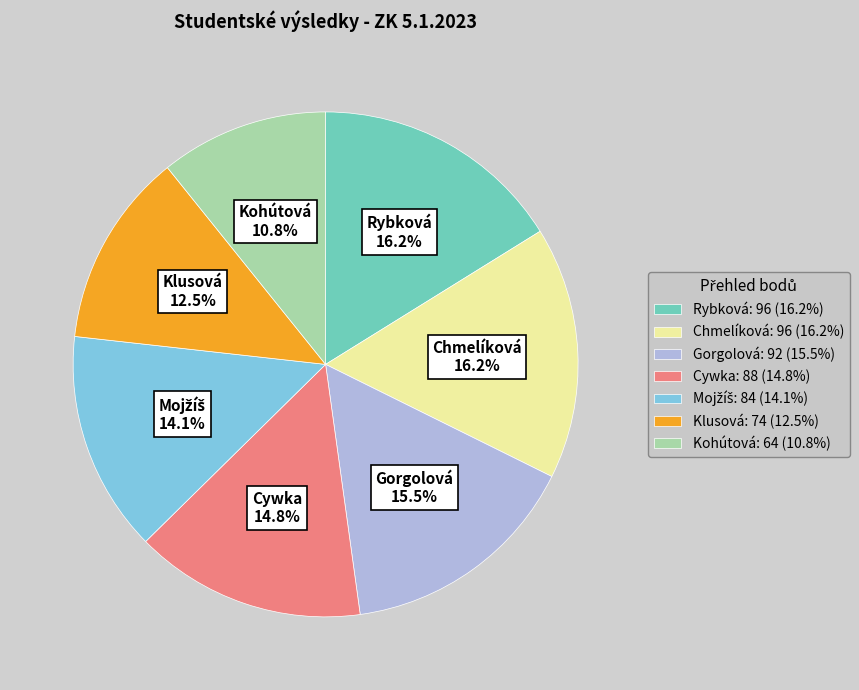

What is the ratio of the value at Klusová: 74 (12.5%) to the value at Gorgolová: 92 (15.5%)?

0.8